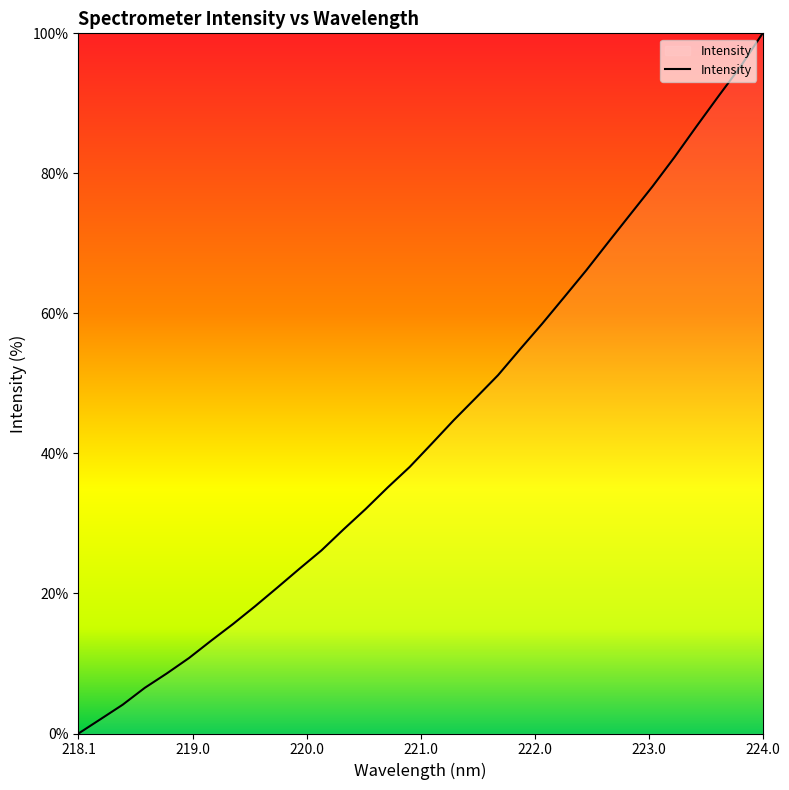

What is the greatest value displayed?

100.0